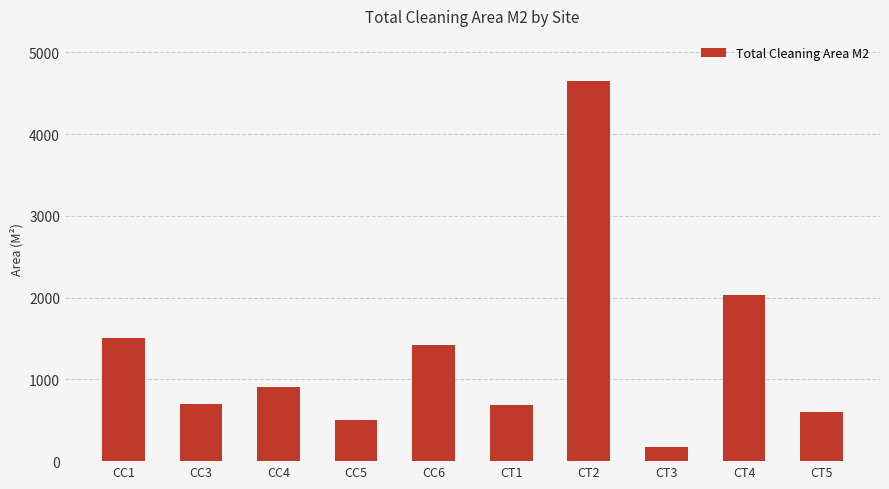

The chart shows a value of 698 at CC5. True or false?

False